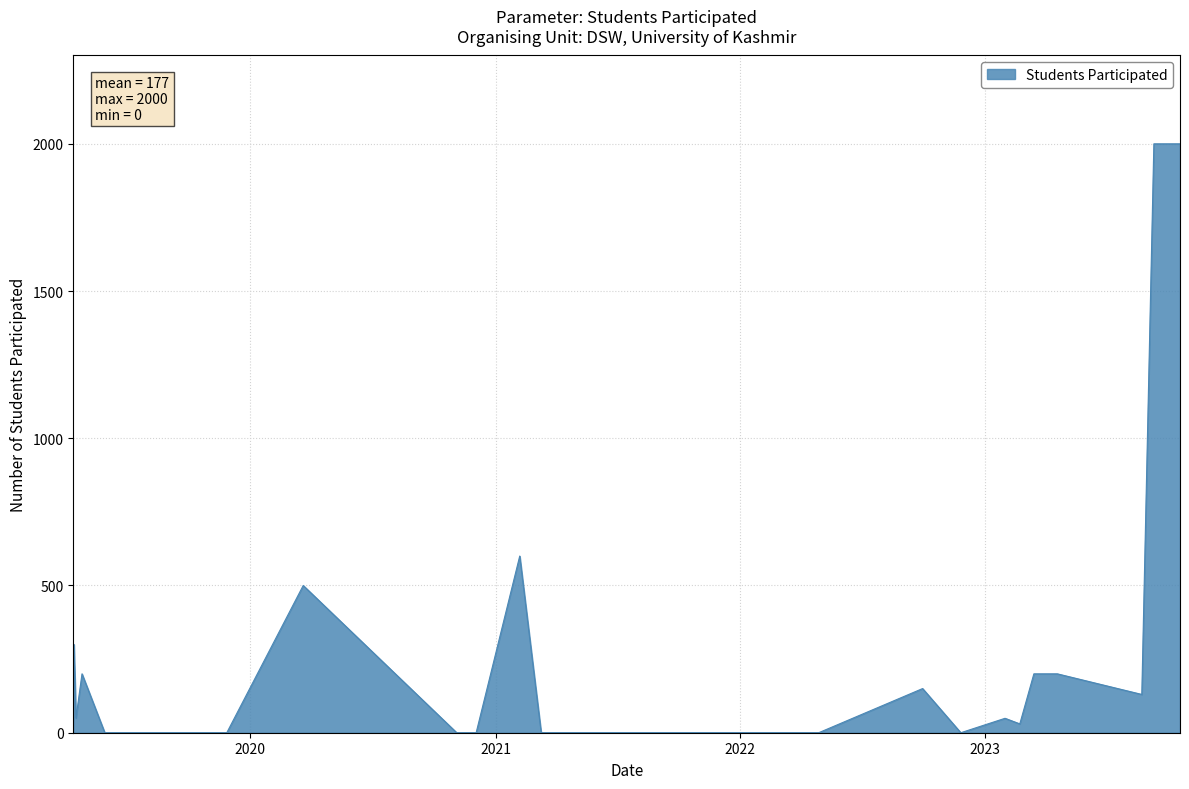

What is the difference between the values at 30 and 8?

500